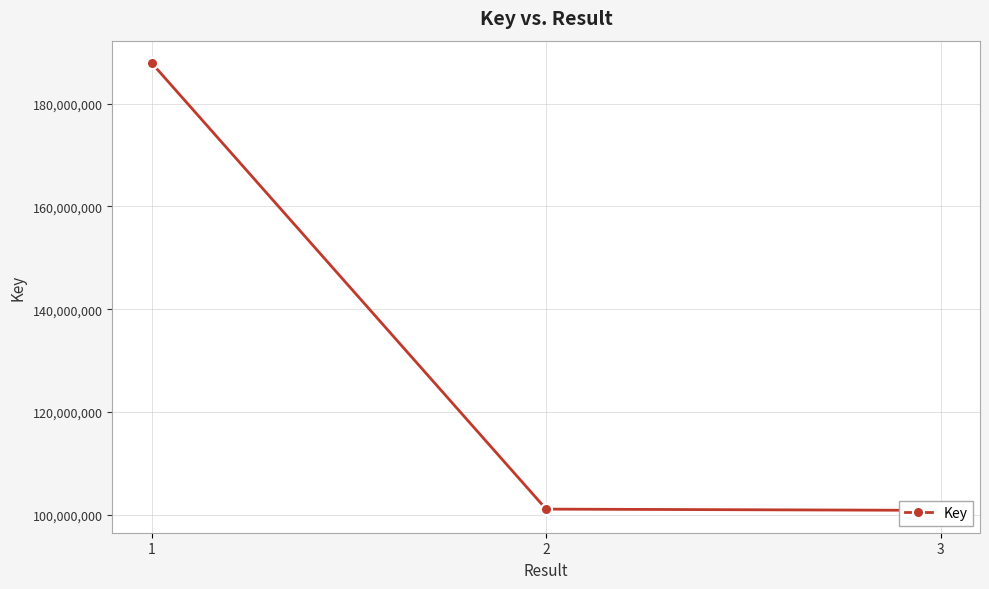

Reading right to left, list all the values displayed in this chart.

100862236	101102924	187893143